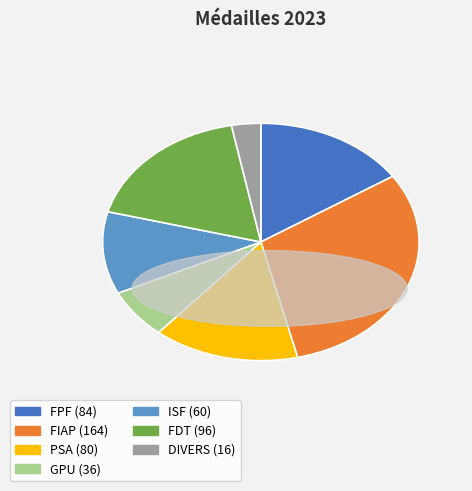

Is the sum of ISF and FIAP greater than half?

No